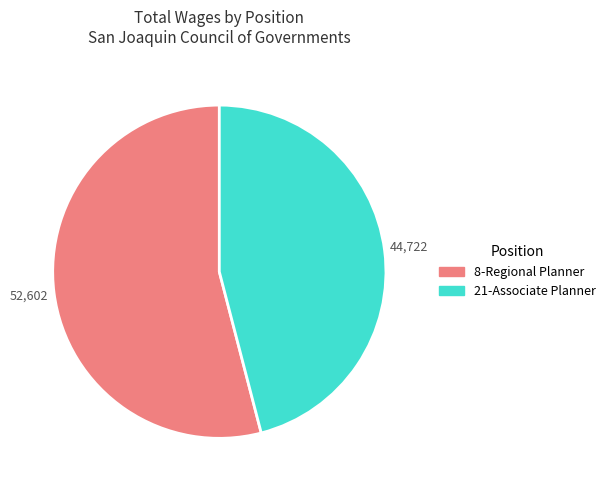

Is the sum of 21-Associate Planner and 8-Regional Planner greater than half?

Yes